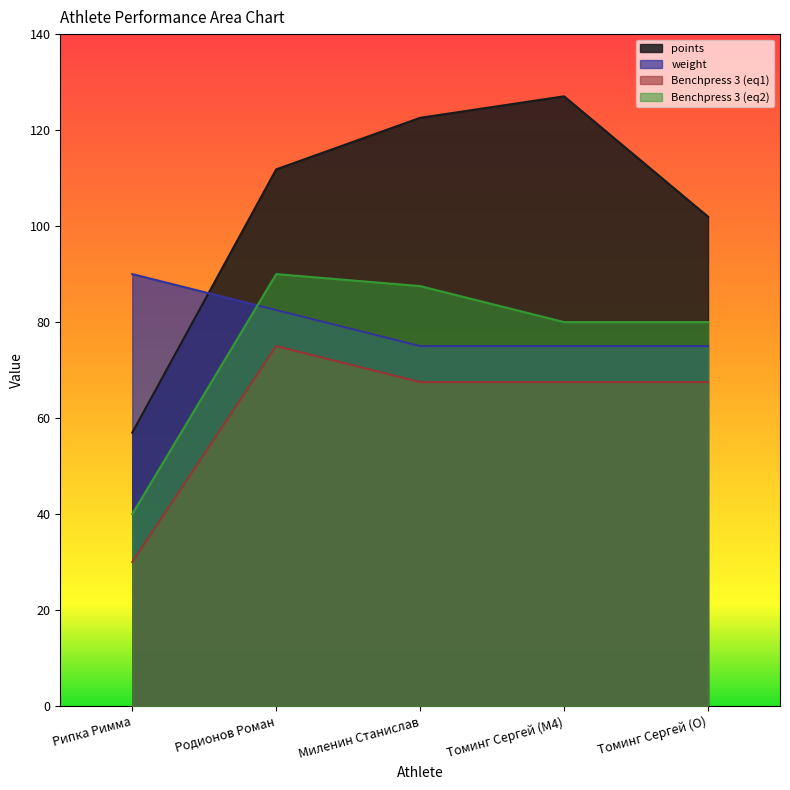

What is the approximate value of points at Родионов Роман?

111.8